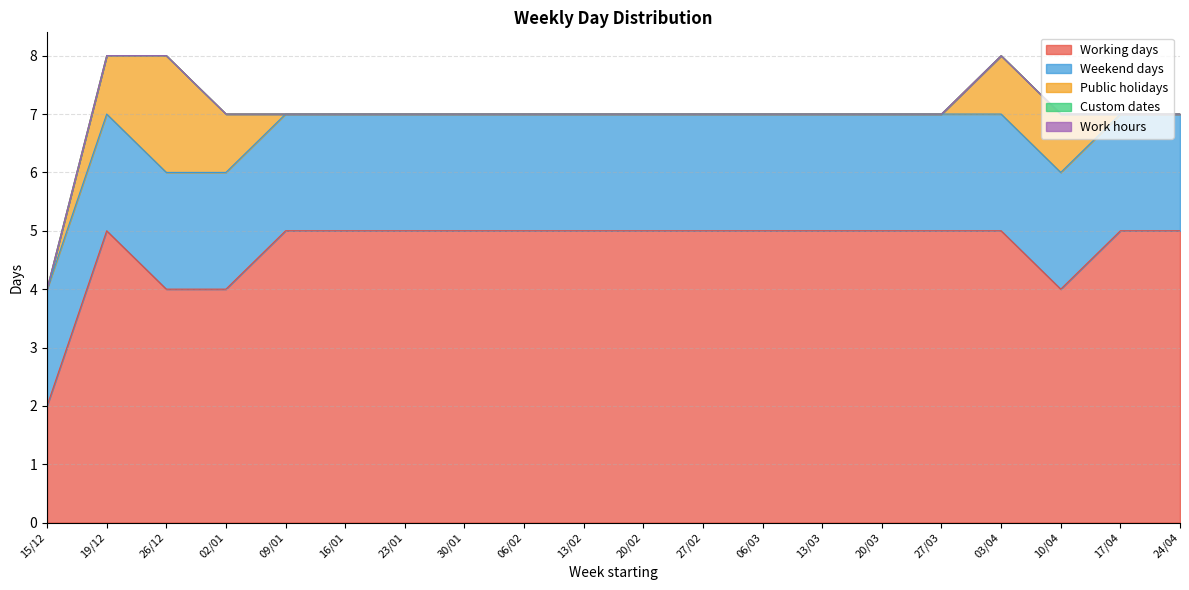

The Custom dates series shows 0 at 10/04. True or false?

True